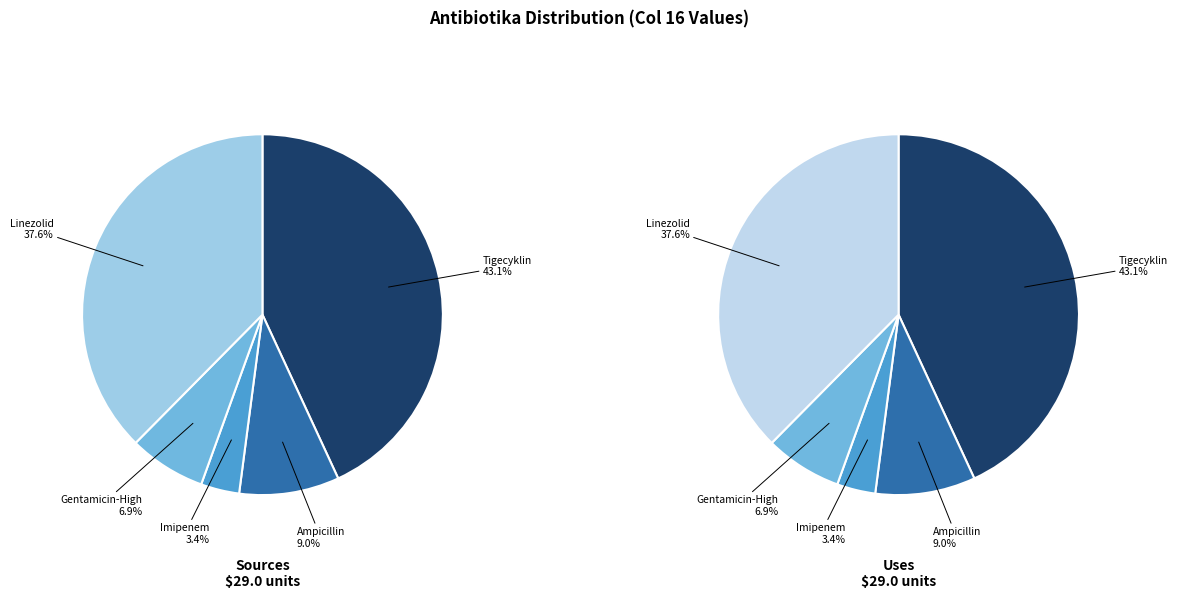

Is there any slice that represents more than half of the pie?

No